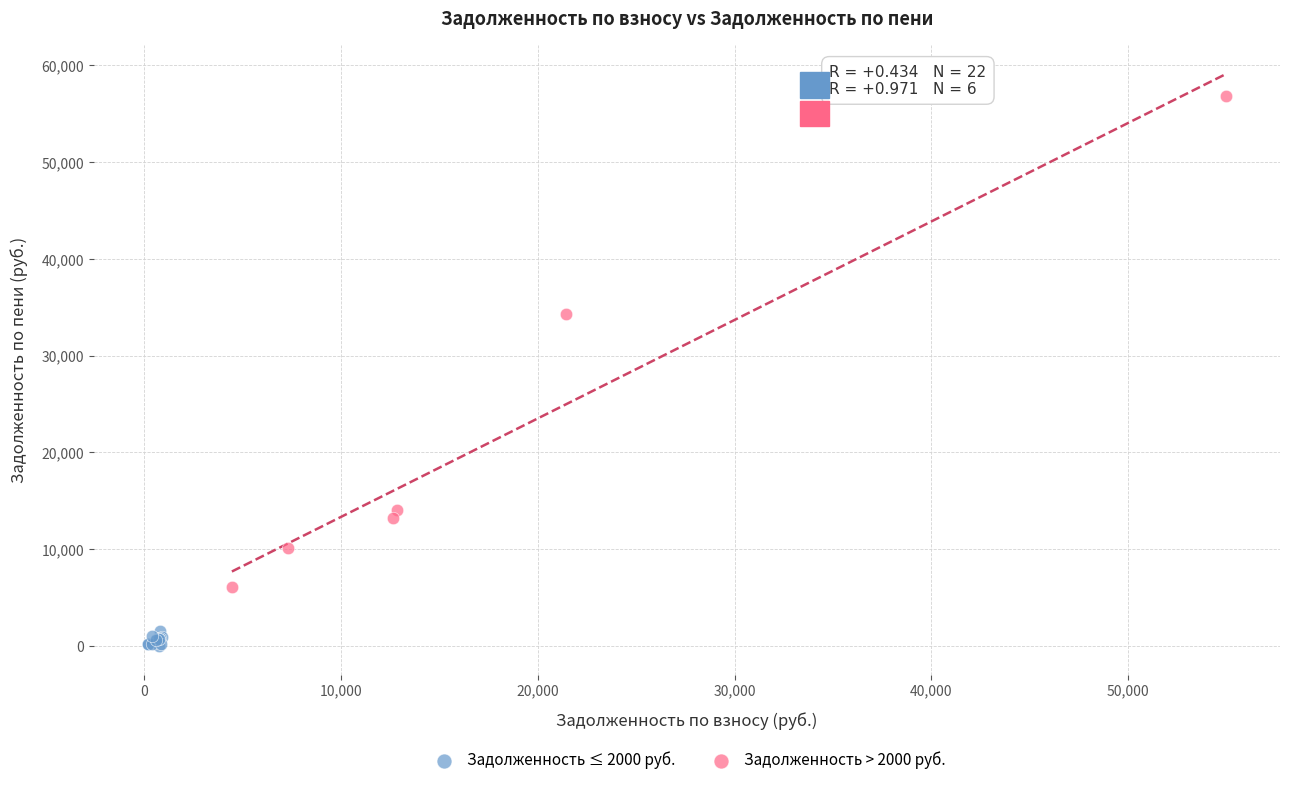

Which series has the largest Y range (max minus min)?

Задолженность > 2000 руб.